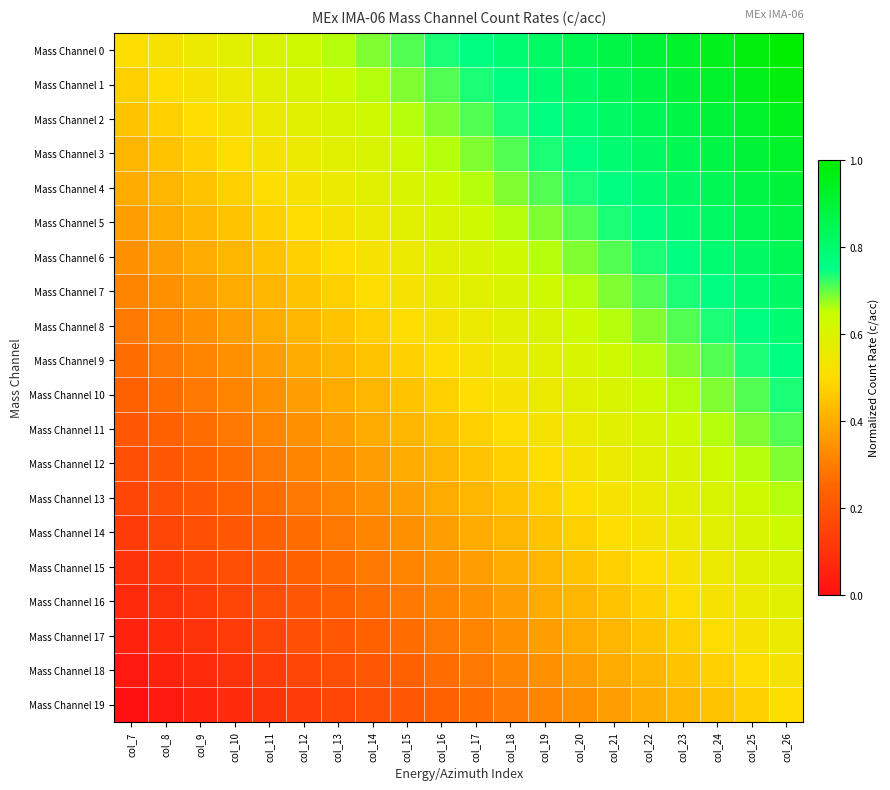

Reading left to right, list all the values displayed in this chart.

Mass Channel 0: col_7=0.5	col_8=0.5	col_9=0.6	col_10=0.6	col_11=0.6	col_12=0.6	col_13=0.7	col_14=0.7	col_15=0.7	col_16=0.7	col_17=0.8	col_18=0.8	col_19=0.8	col_20=0.8	col_21=0.9	col_22=0.9	col_23=0.9	col_24=0.9	col_25=1.0	col_26=1.0
Mass Channel 1: col_7=0.5	col_8=0.5	col_9=0.5	col_10=0.6	col_11=0.6	col_12=0.6	col_13=0.6	col_14=0.7	col_15=0.7	col_16=0.7	col_17=0.7	col_18=0.8	col_19=0.8	col_20=0.8	col_21=0.8	col_22=0.9	col_23=0.9	col_24=0.9	col_25=0.9	col_26=1.0
Mass Channel 2: col_7=0.4	col_8=0.5	col_9=0.5	col_10=0.5	col_11=0.6	col_12=0.6	col_13=0.6	col_14=0.6	col_15=0.7	col_16=0.7	col_17=0.7	col_18=0.7	col_19=0.8	col_20=0.8	col_21=0.8	col_22=0.8	col_23=0.9	col_24=0.9	col_25=0.9	col_26=0.9
Mass Channel 3: col_7=0.4	col_8=0.4	col_9=0.5	col_10=0.5	col_11=0.5	col_12=0.6	col_13=0.6	col_14=0.6	col_15=0.6	col_16=0.7	col_17=0.7	col_18=0.7	col_19=0.7	col_20=0.8	col_21=0.8	col_22=0.8	col_23=0.8	col_24=0.9	col_25=0.9	col_26=0.9
Mass Channel 4: col_7=0.4	col_8=0.4	col_9=0.4	col_10=0.5	col_11=0.5	col_12=0.5	col_13=0.6	col_14=0.6	col_15=0.6	col_16=0.6	col_17=0.7	col_18=0.7	col_19=0.7	col_20=0.7	col_21=0.8	col_22=0.8	col_23=0.8	col_24=0.8	col_25=0.9	col_26=0.9
Mass Channel 5: col_7=0.4	col_8=0.4	col_9=0.4	col_10=0.4	col_11=0.5	col_12=0.5	col_13=0.5	col_14=0.6	col_15=0.6	col_16=0.6	col_17=0.6	col_18=0.7	col_19=0.7	col_20=0.7	col_21=0.7	col_22=0.8	col_23=0.8	col_24=0.8	col_25=0.8	col_26=0.9
Mass Channel 6: col_7=0.3	col_8=0.4	col_9=0.4	col_10=0.4	col_11=0.4	col_12=0.5	col_13=0.5	col_14=0.5	col_15=0.6	col_16=0.6	col_17=0.6	col_18=0.6	col_19=0.7	col_20=0.7	col_21=0.7	col_22=0.7	col_23=0.8	col_24=0.8	col_25=0.8	col_26=0.8
Mass Channel 7: col_7=0.3	col_8=0.3	col_9=0.4	col_10=0.4	col_11=0.4	col_12=0.4	col_13=0.5	col_14=0.5	col_15=0.5	col_16=0.6	col_17=0.6	col_18=0.6	col_19=0.6	col_20=0.7	col_21=0.7	col_22=0.7	col_23=0.7	col_24=0.8	col_25=0.8	col_26=0.8
Mass Channel 8: col_7=0.3	col_8=0.3	col_9=0.3	col_10=0.4	col_11=0.4	col_12=0.4	col_13=0.4	col_14=0.5	col_15=0.5	col_16=0.5	col_17=0.6	col_18=0.6	col_19=0.6	col_20=0.6	col_21=0.7	col_22=0.7	col_23=0.7	col_24=0.7	col_25=0.8	col_26=0.8
Mass Channel 9: col_7=0.3	col_8=0.3	col_9=0.3	col_10=0.3	col_11=0.4	col_12=0.4	col_13=0.4	col_14=0.4	col_15=0.5	col_16=0.5	col_17=0.5	col_18=0.6	col_19=0.6	col_20=0.6	col_21=0.6	col_22=0.7	col_23=0.7	col_24=0.7	col_25=0.7	col_26=0.8
Mass Channel 10: col_7=0.2	col_8=0.3	col_9=0.3	col_10=0.3	col_11=0.3	col_12=0.4	col_13=0.4	col_14=0.4	col_15=0.4	col_16=0.5	col_17=0.5	col_18=0.5	col_19=0.6	col_20=0.6	col_21=0.6	col_22=0.6	col_23=0.7	col_24=0.7	col_25=0.7	col_26=0.7
Mass Channel 11: col_7=0.2	col_8=0.2	col_9=0.3	col_10=0.3	col_11=0.3	col_12=0.3	col_13=0.4	col_14=0.4	col_15=0.4	col_16=0.4	col_17=0.5	col_18=0.5	col_19=0.5	col_20=0.6	col_21=0.6	col_22=0.6	col_23=0.6	col_24=0.7	col_25=0.7	col_26=0.7
Mass Channel 12: col_7=0.2	col_8=0.2	col_9=0.2	col_10=0.3	col_11=0.3	col_12=0.3	col_13=0.3	col_14=0.4	col_15=0.4	col_16=0.4	col_17=0.4	col_18=0.5	col_19=0.5	col_20=0.5	col_21=0.6	col_22=0.6	col_23=0.6	col_24=0.6	col_25=0.7	col_26=0.7
Mass Channel 13: col_7=0.2	col_8=0.2	col_9=0.2	col_10=0.2	col_11=0.3	col_12=0.3	col_13=0.3	col_14=0.3	col_15=0.4	col_16=0.4	col_17=0.4	col_18=0.4	col_19=0.5	col_20=0.5	col_21=0.5	col_22=0.6	col_23=0.6	col_24=0.6	col_25=0.6	col_26=0.7
Mass Channel 14: col_7=0.1	col_8=0.2	col_9=0.2	col_10=0.2	col_11=0.2	col_12=0.3	col_13=0.3	col_14=0.3	col_15=0.3	col_16=0.4	col_17=0.4	col_18=0.4	col_19=0.4	col_20=0.5	col_21=0.5	col_22=0.5	col_23=0.6	col_24=0.6	col_25=0.6	col_26=0.6
Mass Channel 15: col_7=0.1	col_8=0.1	col_9=0.2	col_10=0.2	col_11=0.2	col_12=0.2	col_13=0.3	col_14=0.3	col_15=0.3	col_16=0.3	col_17=0.4	col_18=0.4	col_19=0.4	col_20=0.4	col_21=0.5	col_22=0.5	col_23=0.5	col_24=0.6	col_25=0.6	col_26=0.6
Mass Channel 16: col_7=0.1	col_8=0.1	col_9=0.1	col_10=0.2	col_11=0.2	col_12=0.2	col_13=0.2	col_14=0.3	col_15=0.3	col_16=0.3	col_17=0.3	col_18=0.4	col_19=0.4	col_20=0.4	col_21=0.4	col_22=0.5	col_23=0.5	col_24=0.5	col_25=0.6	col_26=0.6
Mass Channel 17: col_7=0.1	col_8=0.1	col_9=0.1	col_10=0.1	col_11=0.2	col_12=0.2	col_13=0.2	col_14=0.2	col_15=0.3	col_16=0.3	col_17=0.3	col_18=0.3	col_19=0.4	col_20=0.4	col_21=0.4	col_22=0.4	col_23=0.5	col_24=0.5	col_25=0.5	col_26=0.6
Mass Channel 18: col_7=0.0	col_8=0.1	col_9=0.1	col_10=0.1	col_11=0.1	col_12=0.2	col_13=0.2	col_14=0.2	col_15=0.2	col_16=0.3	col_17=0.3	col_18=0.3	col_19=0.3	col_20=0.4	col_21=0.4	col_22=0.4	col_23=0.4	col_24=0.5	col_25=0.5	col_26=0.5
Mass Channel 19: col_7=0.0	col_8=0.0	col_9=0.1	col_10=0.1	col_11=0.1	col_12=0.1	col_13=0.2	col_14=0.2	col_15=0.2	col_16=0.2	col_17=0.3	col_18=0.3	col_19=0.3	col_20=0.3	col_21=0.4	col_22=0.4	col_23=0.4	col_24=0.4	col_25=0.5	col_26=0.5